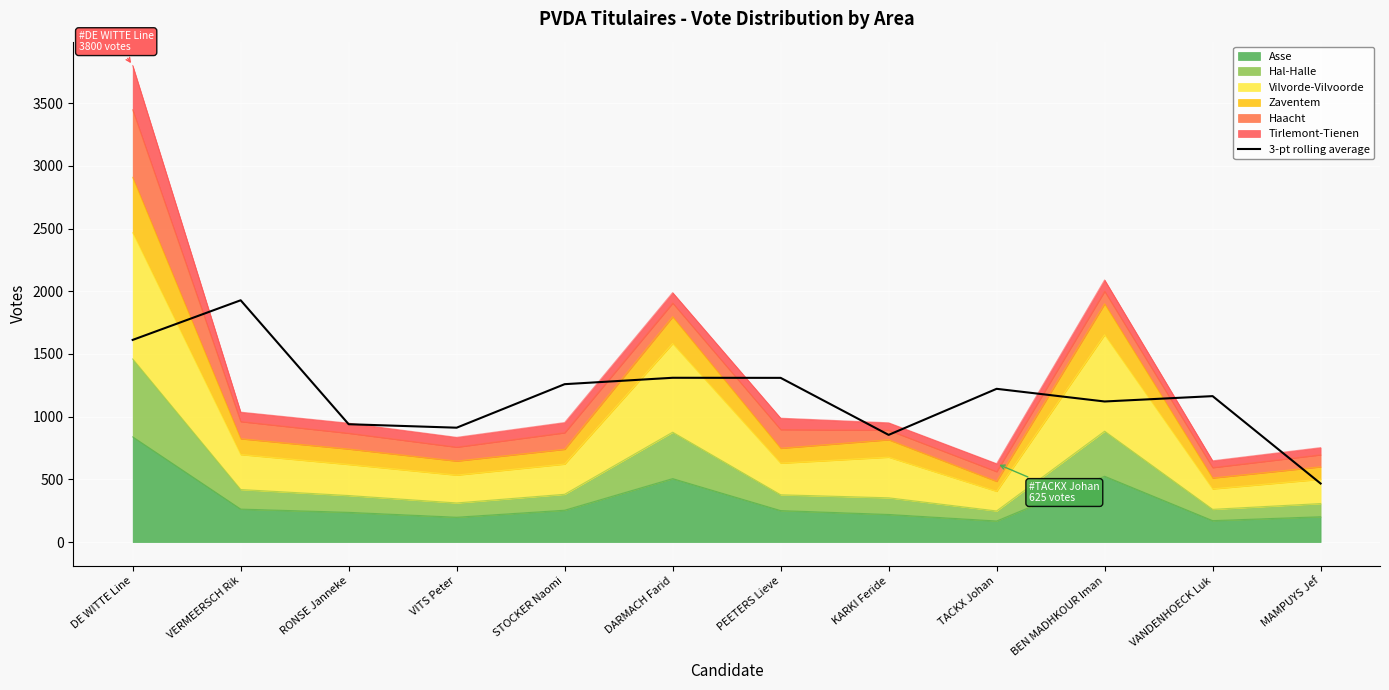

What is the value of the 10th point from the left?

1121.0